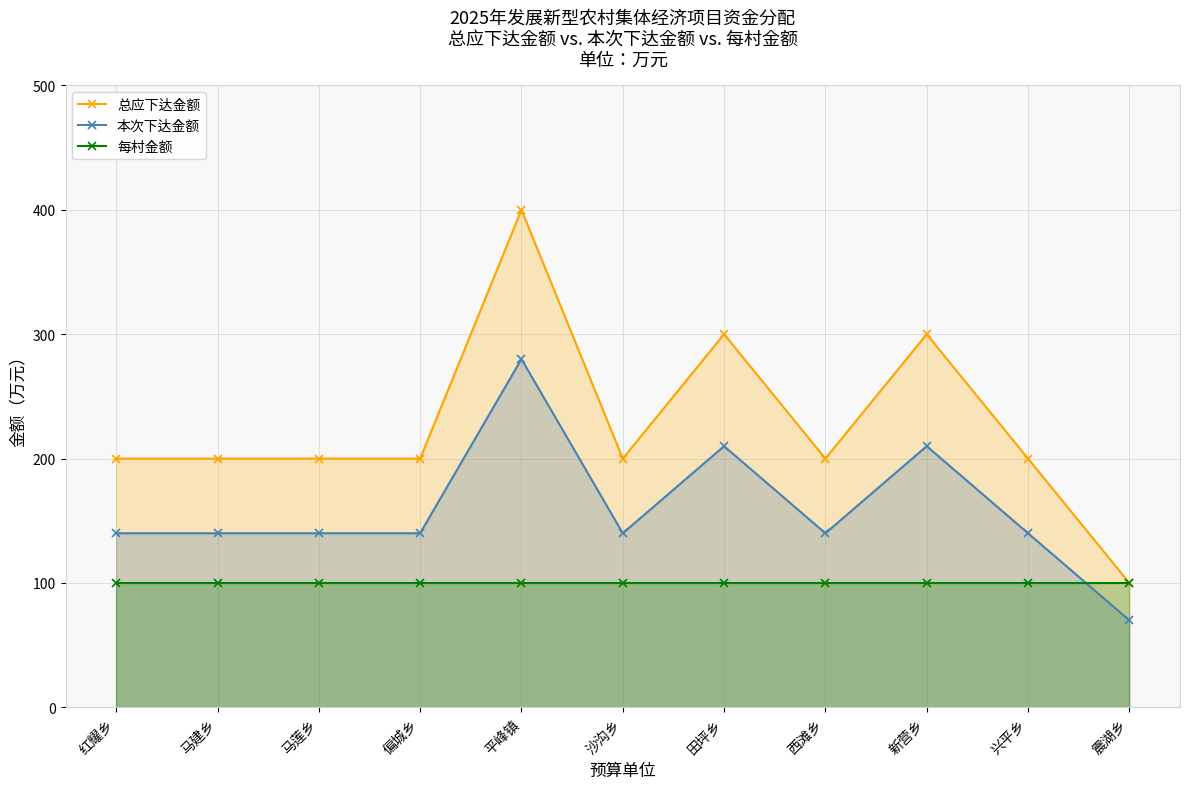

Which series has the largest total across all categories?

总应下达金额